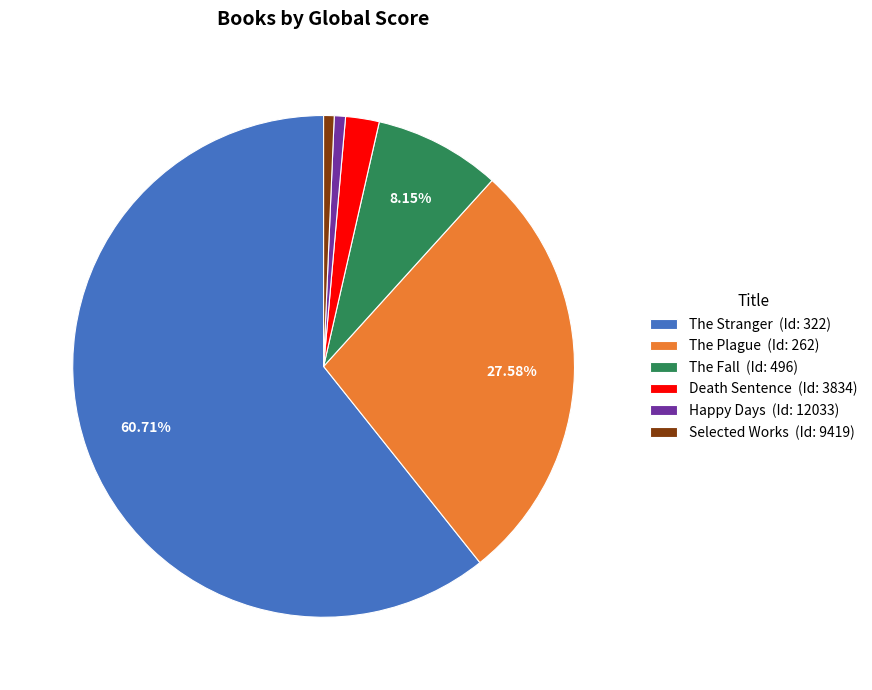

How much of the chart is everything except The Stranger?

39.3%